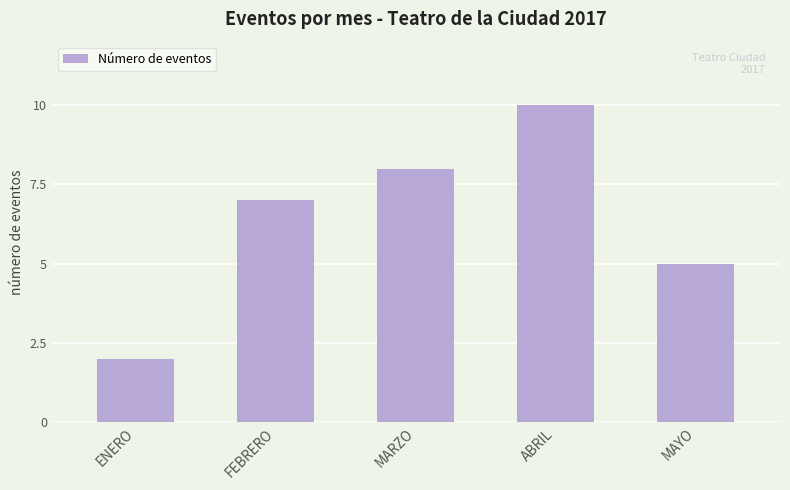

How many values are below 7?

2